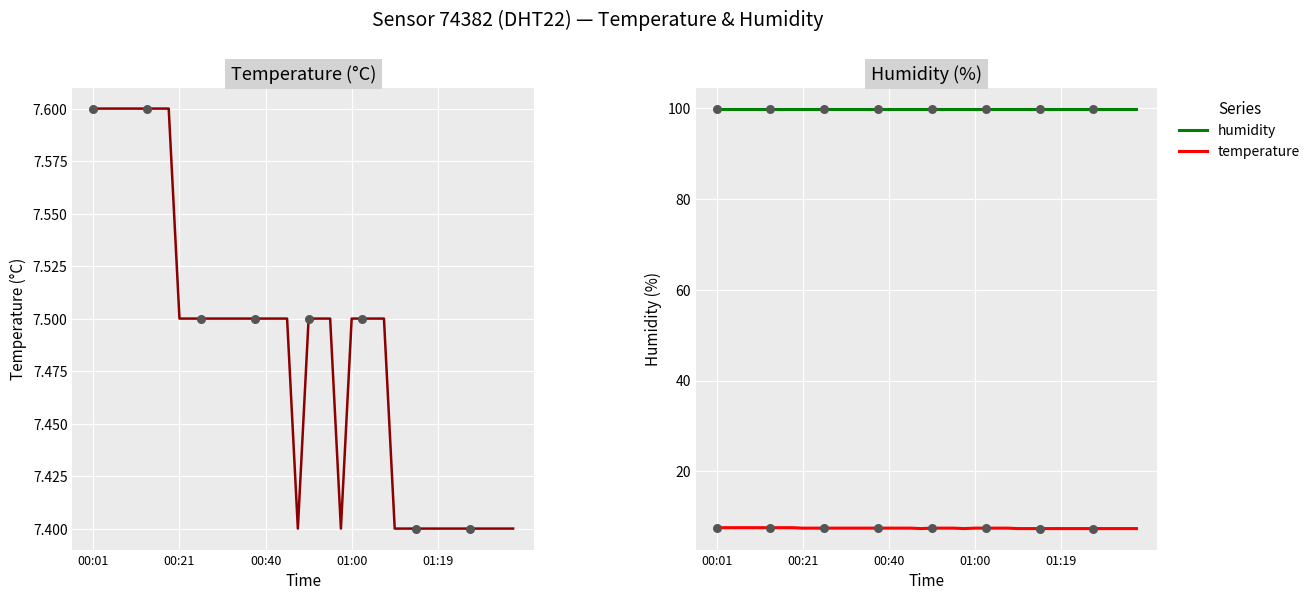

Which series has the widest spread of Y values?

temperature